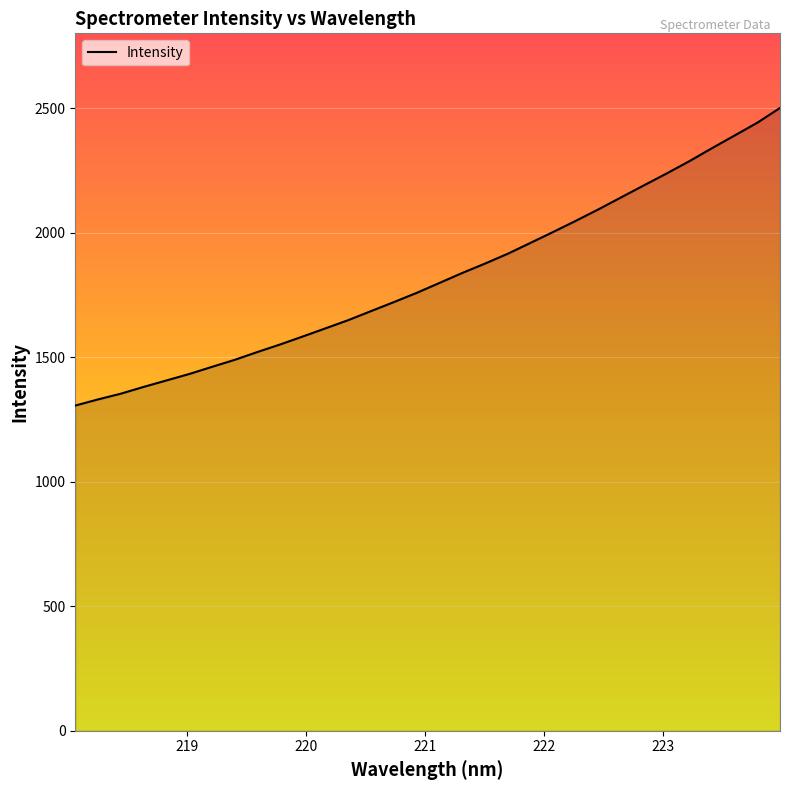

What is the difference between the maximum and minimum values?

1194.9